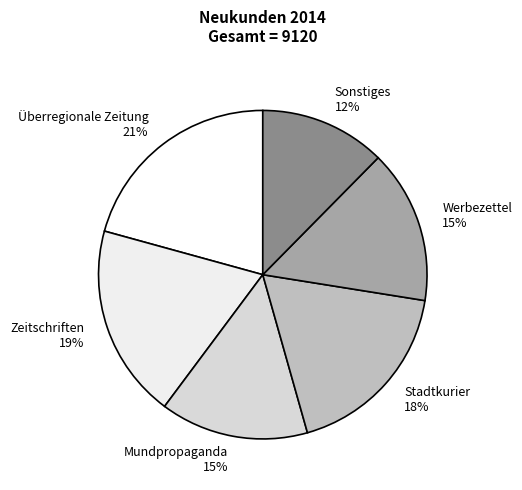

Approximately how many times larger is the value at Stadtkurier 18% compared to Werbezettel 15%?

1.2